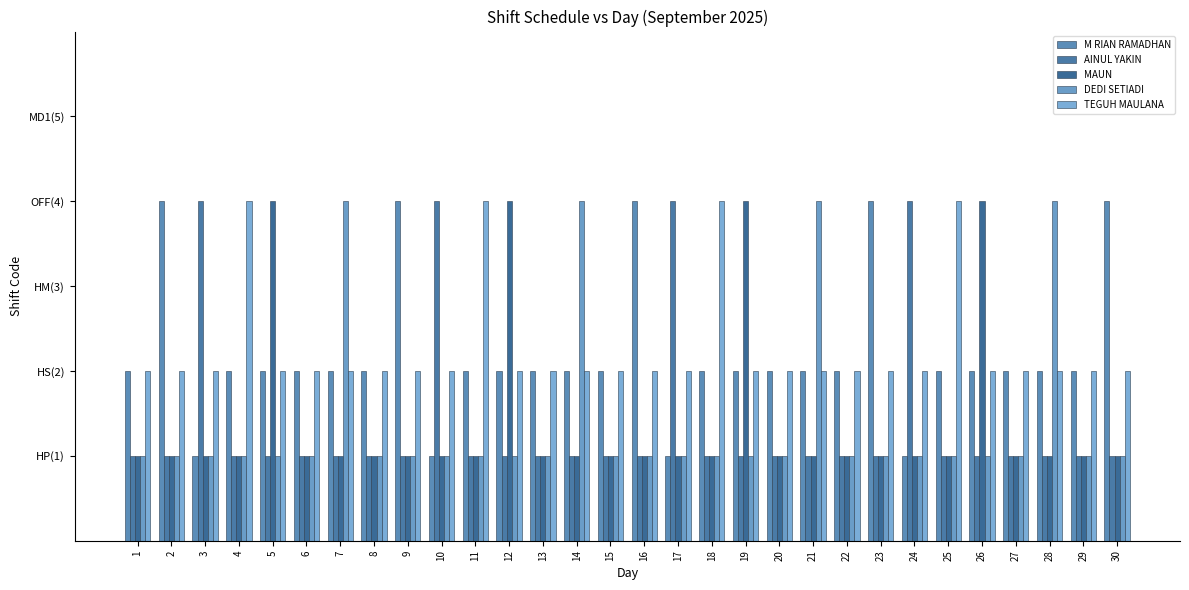

Are the bars horizontal?

No